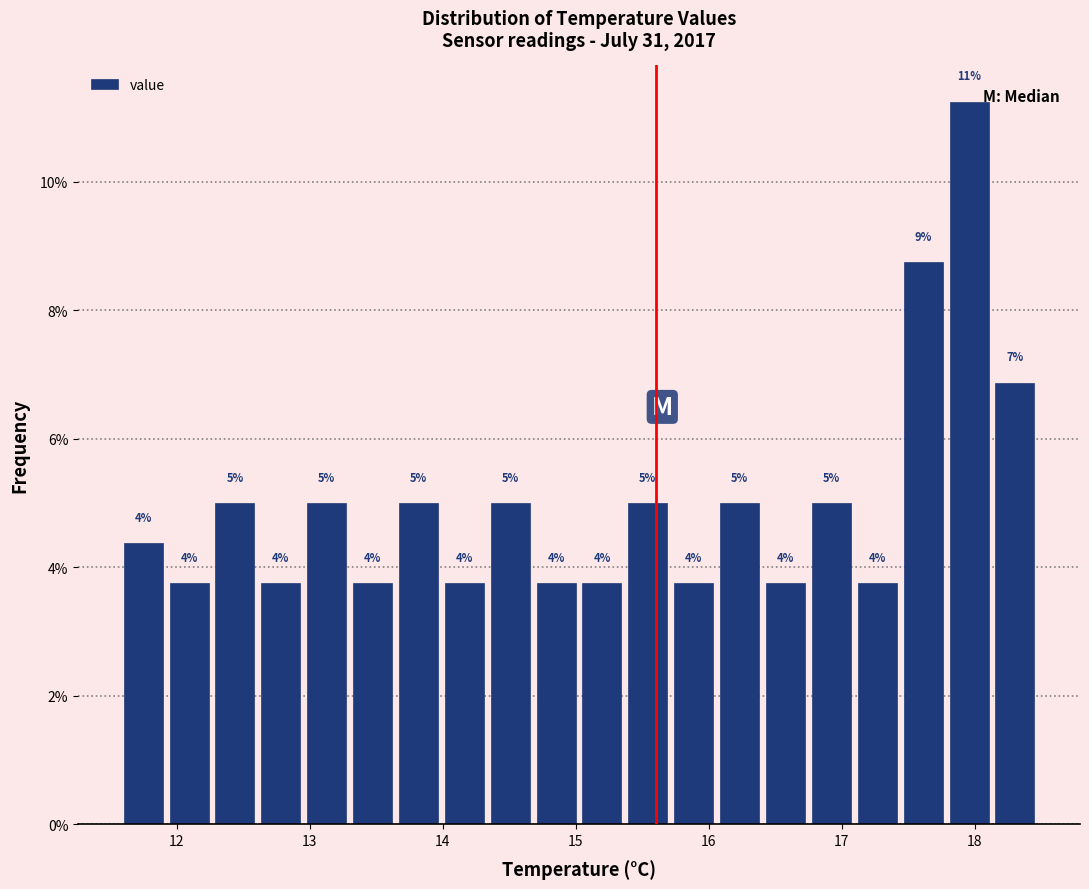

Read against the x-axis, roughly where is the centre of the tallest bar?

18.0